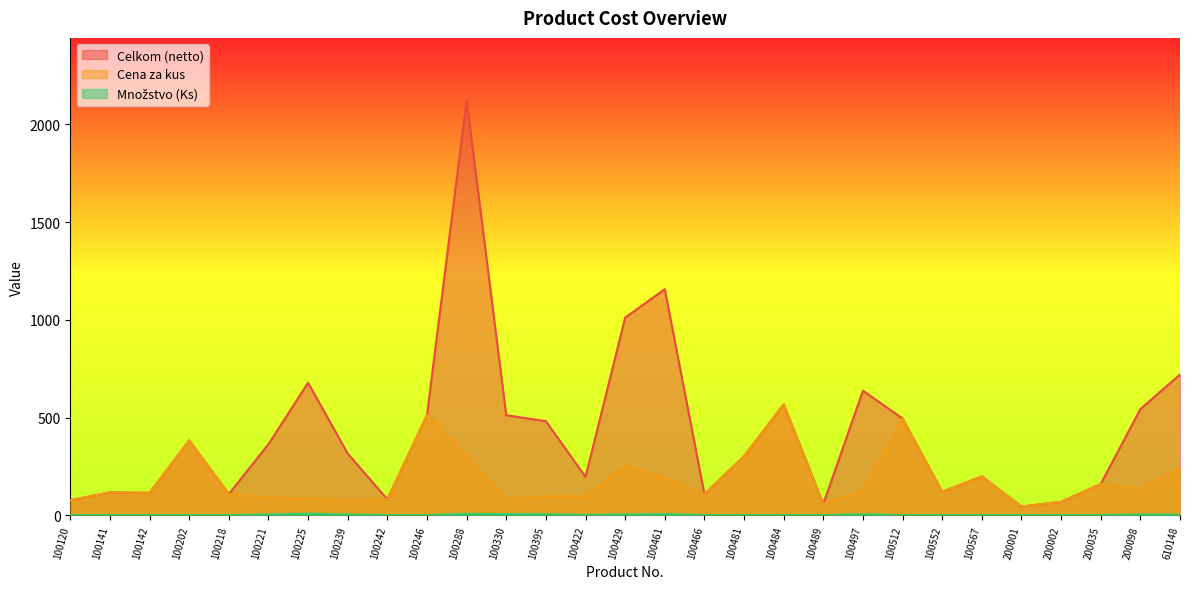

Count the number of data series in this chart.

3